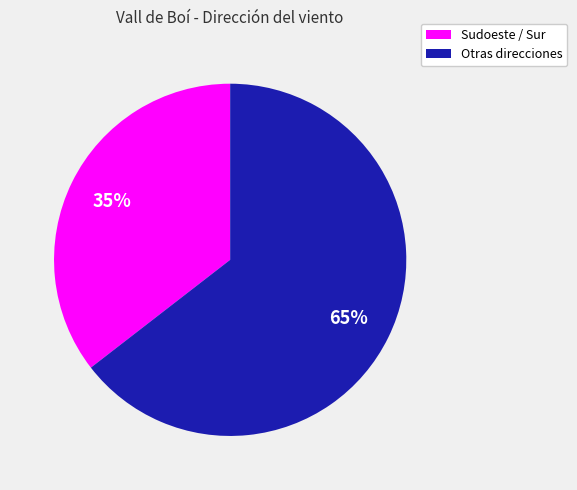

To the nearest percent, what percentage of the pie is Otras direcciones?

65%